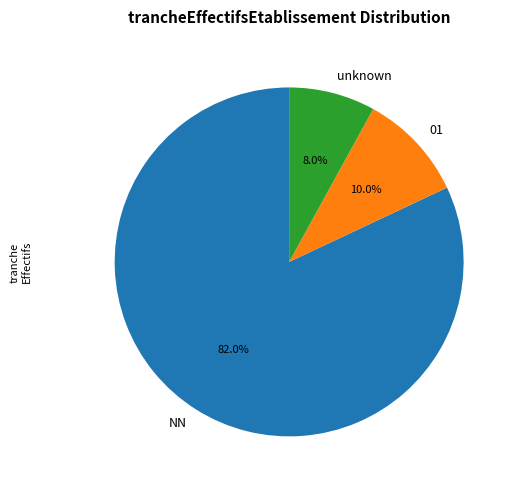

What is the total percentage of NN and unknown?

90.0%